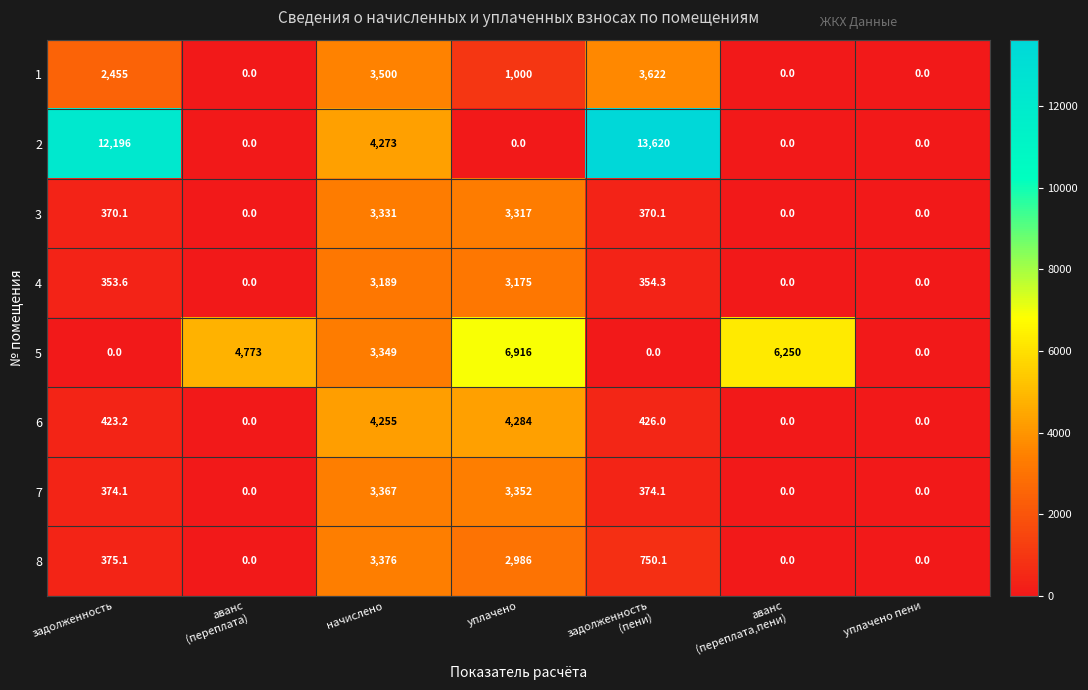

The value of 6 at уплачено is 4284.0. True or false?

True